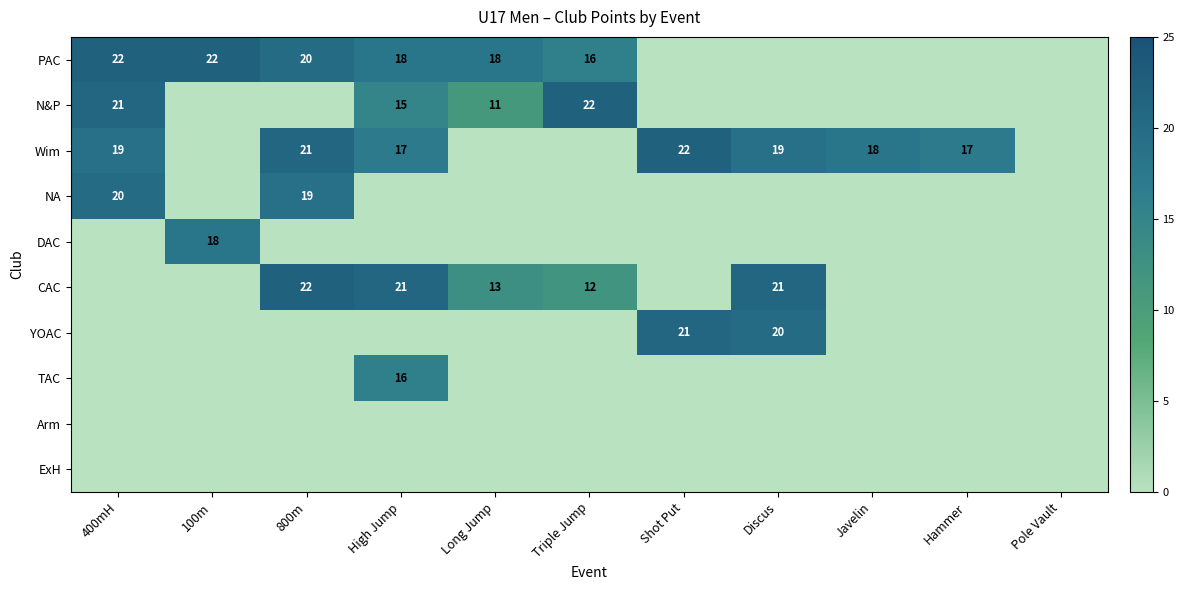

Is it true that Wim equals 8 at High Jump?

False